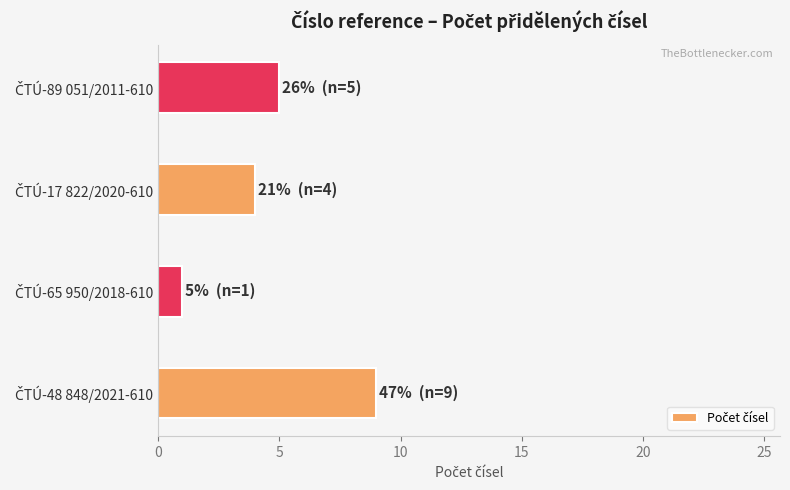

What is the sum of all values?

19